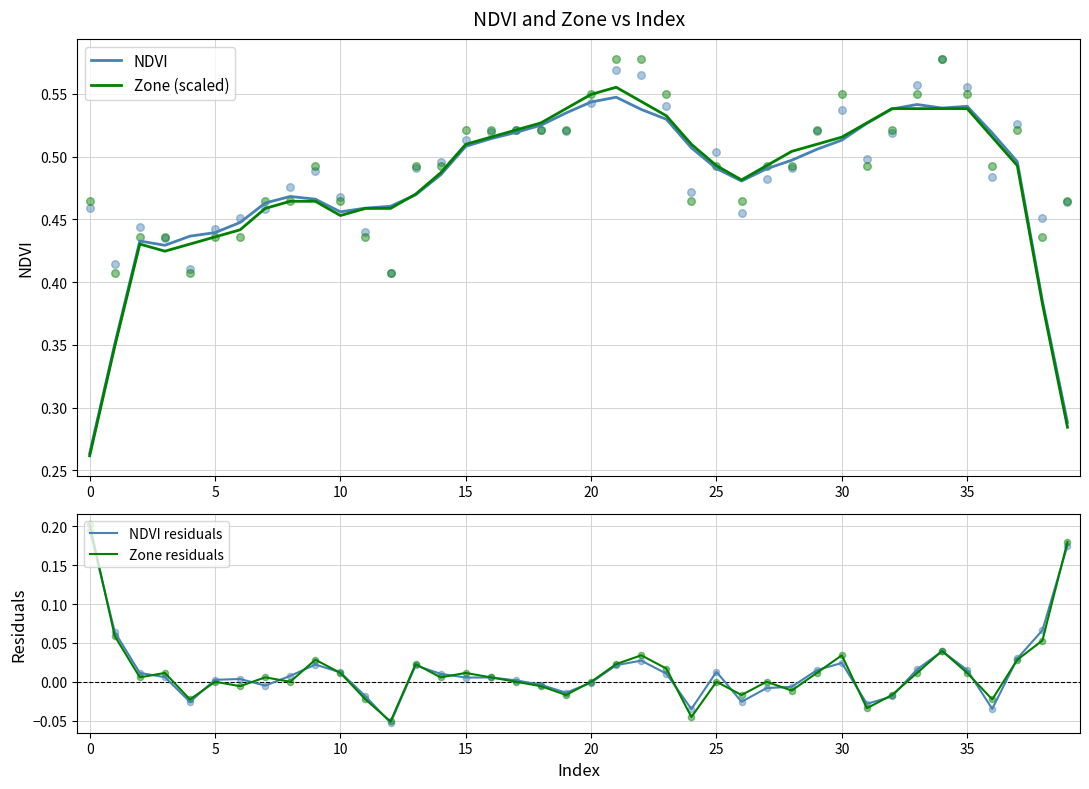

Which series reaches the maximum Y coordinate?

Zone (scaled)